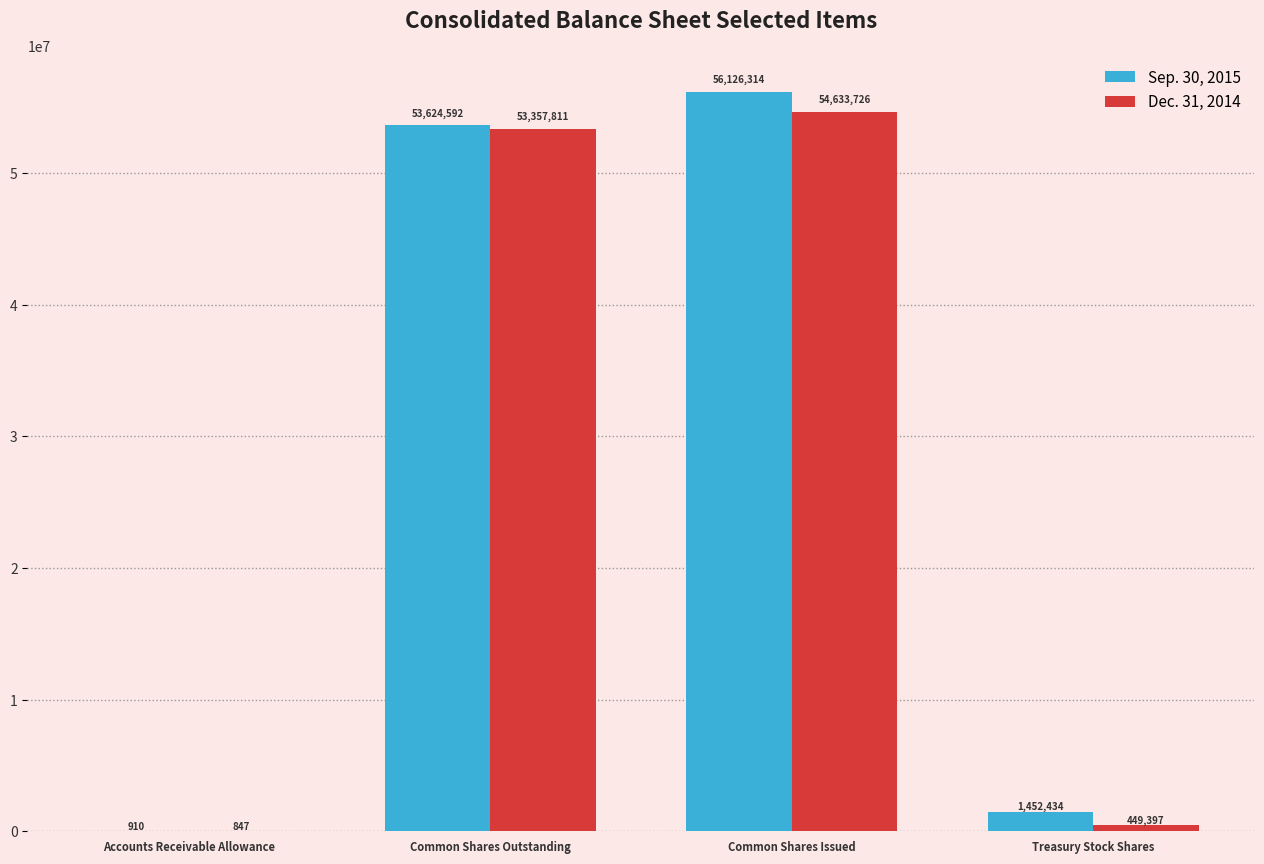

What is the sum of the Dec. 31, 2014 values at Common Shares Outstanding and Common Shares Issued?

107991537